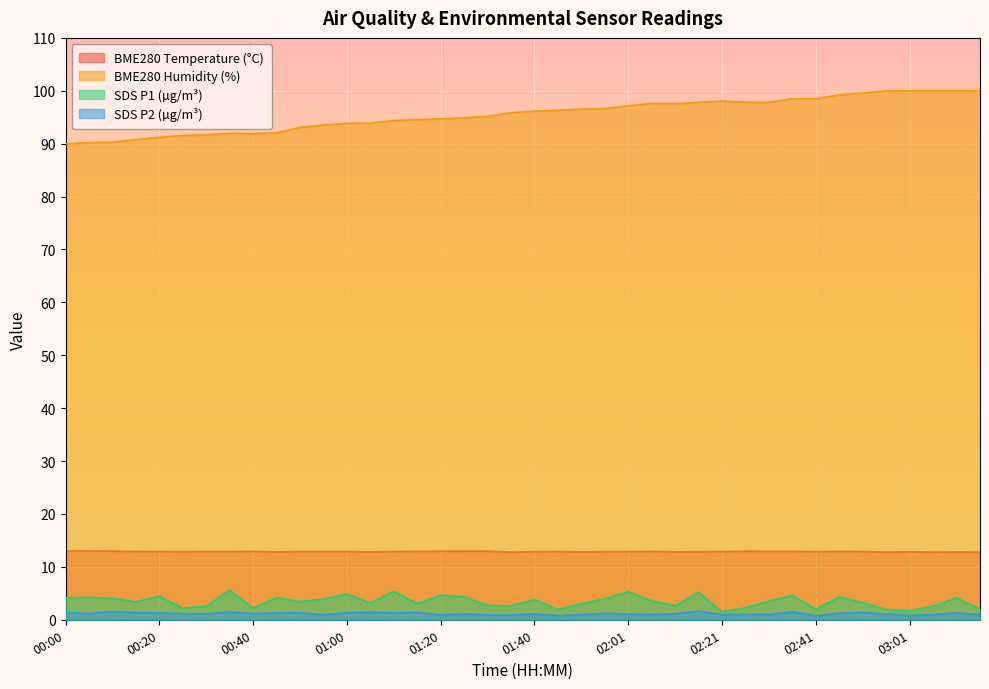

What is the smallest value displayed?

0.8